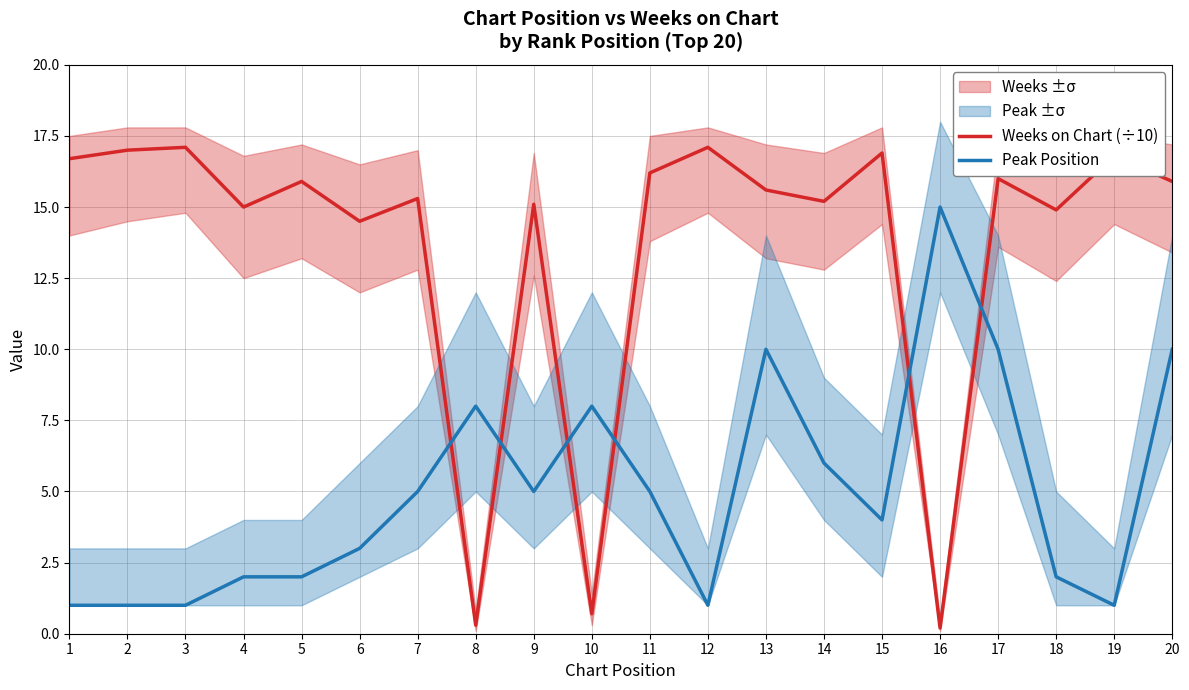

What is the sum of all Weeks on Chart (÷10) values?

272.4